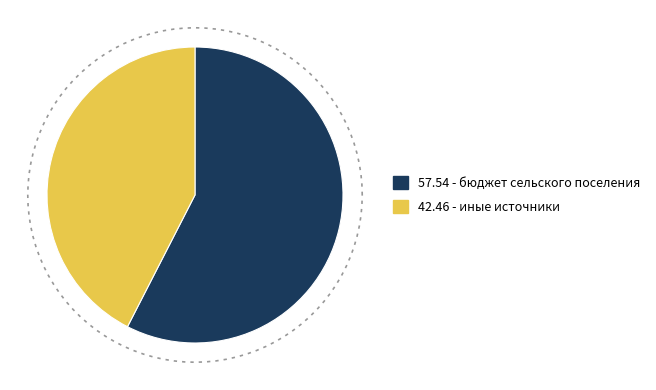

Which slice is the smallest?

иные источники